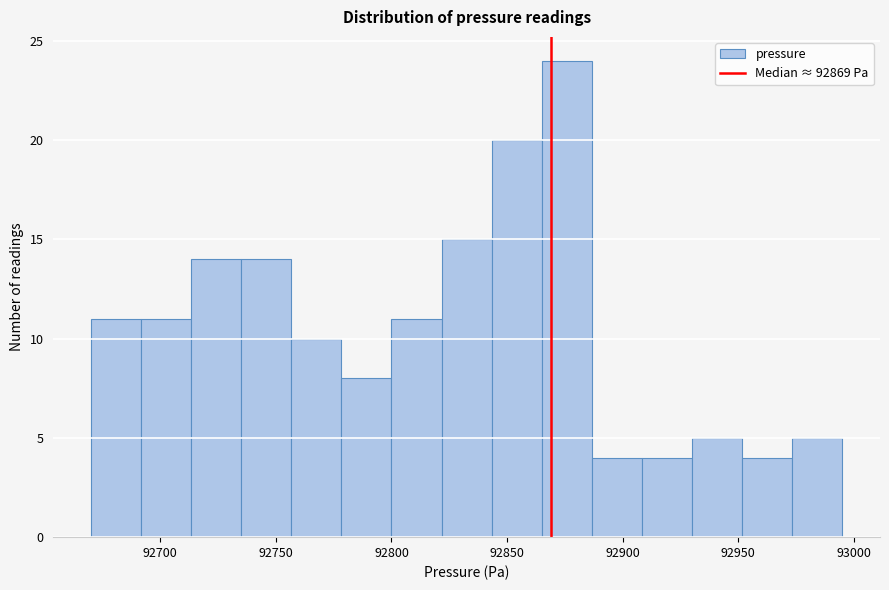

How tall is the bar that spans 92975 to 92995 on the x-axis? Neither the bar edges nor the heights are printed on the chart, so give them approximately, as read against the axes.

5